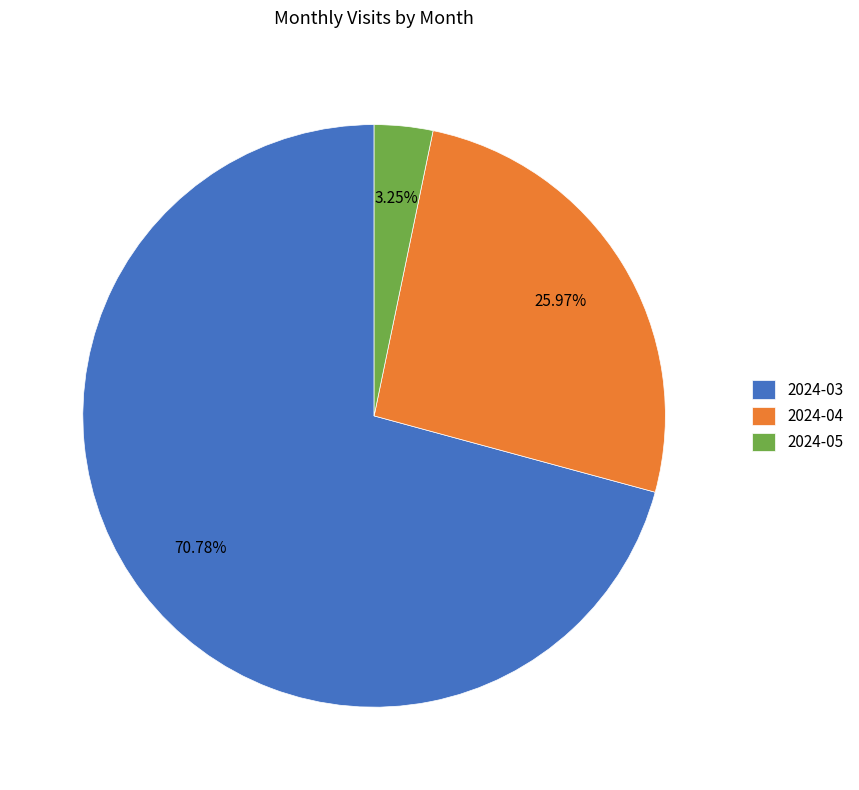

To the nearest percent, what is the difference between the 2024-04 and 2024-05 slice percentages?

23%